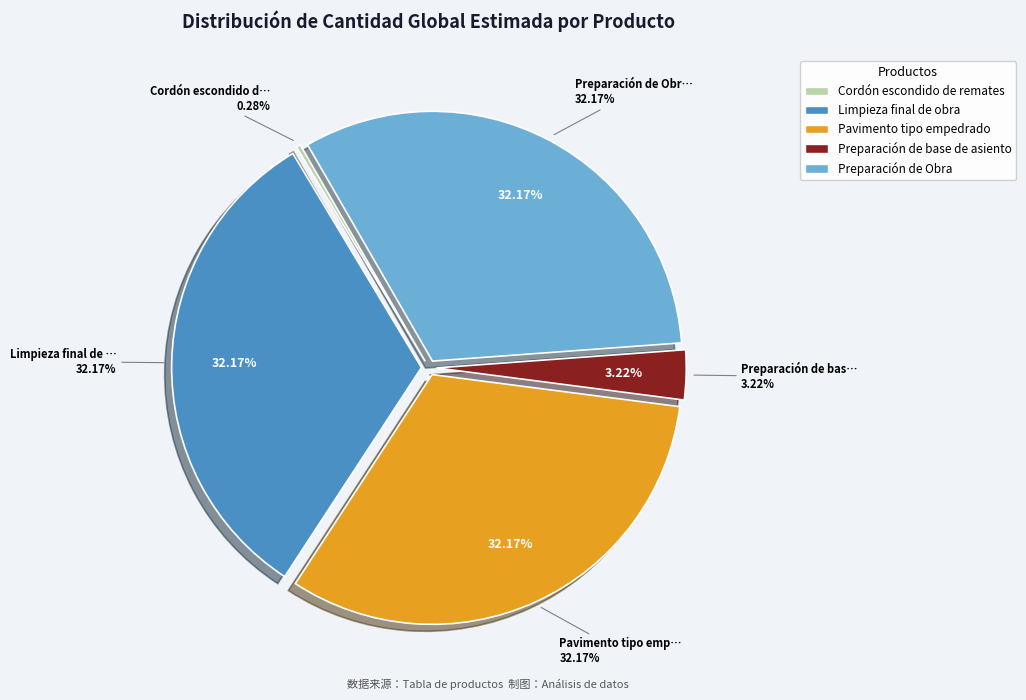

Count the number of slices in the pie.

5